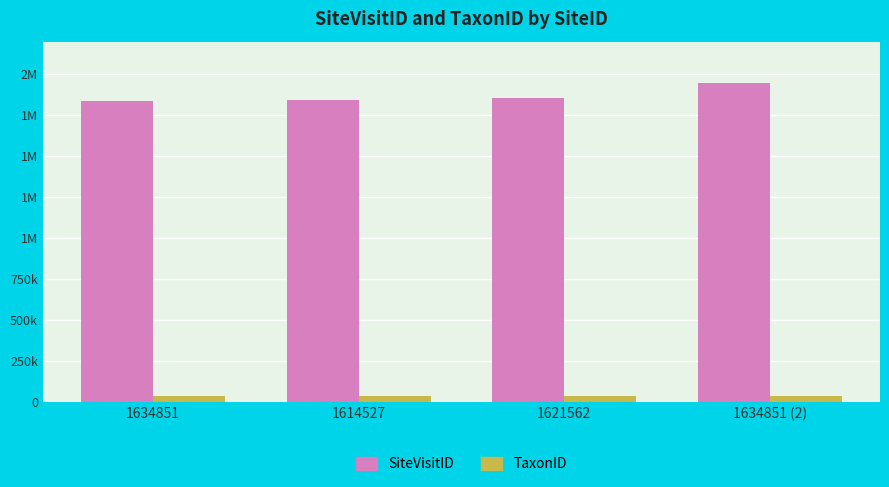

Does the chart contain stacked bars?

No